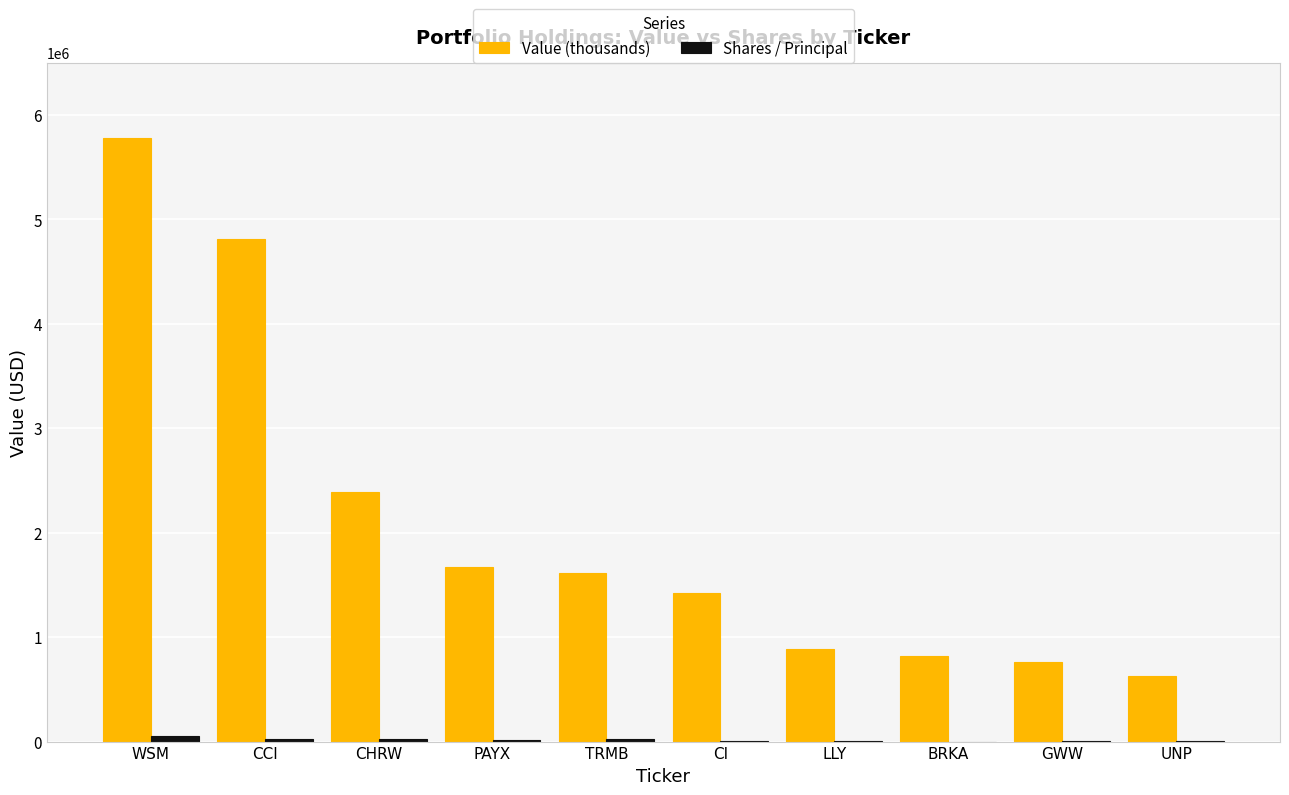

Where is Value (thousands) nearest to the value 3200000?

CHRW